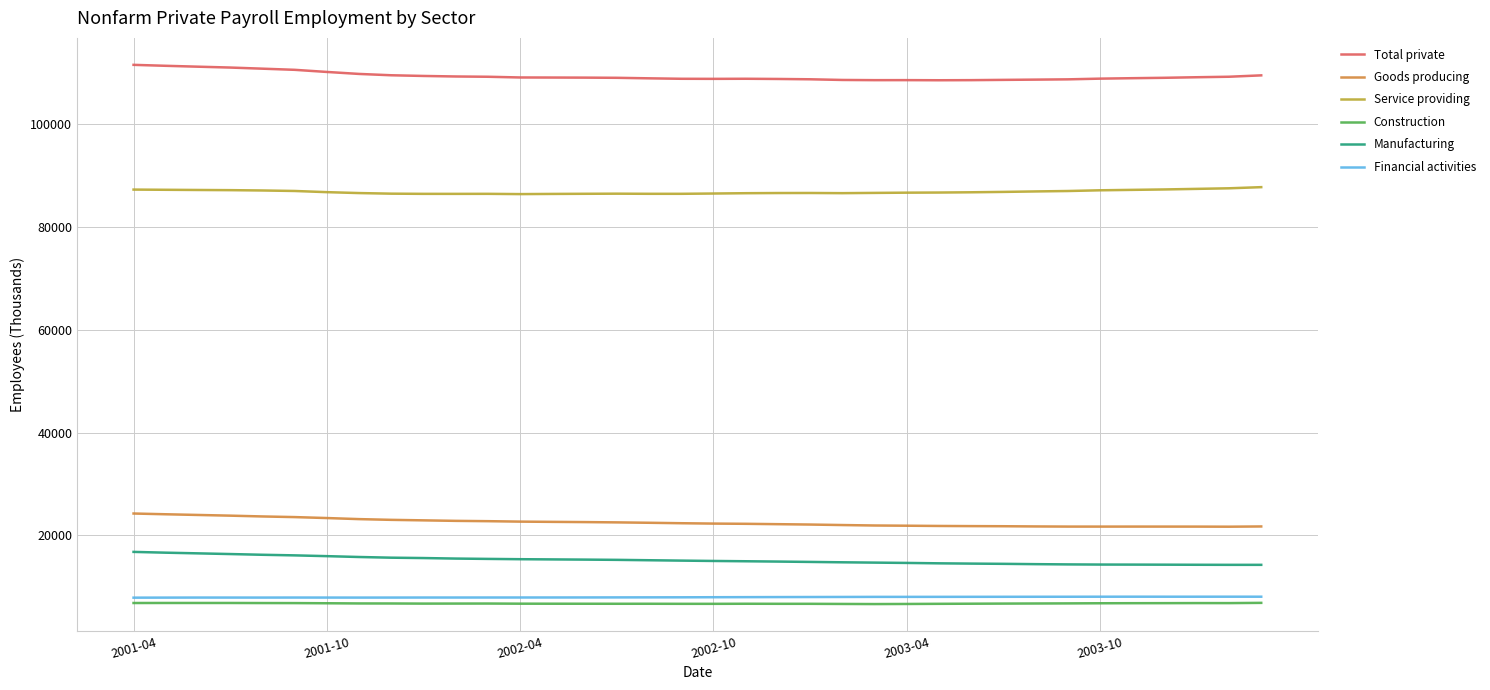

Does the chart have visible grid lines?

Yes